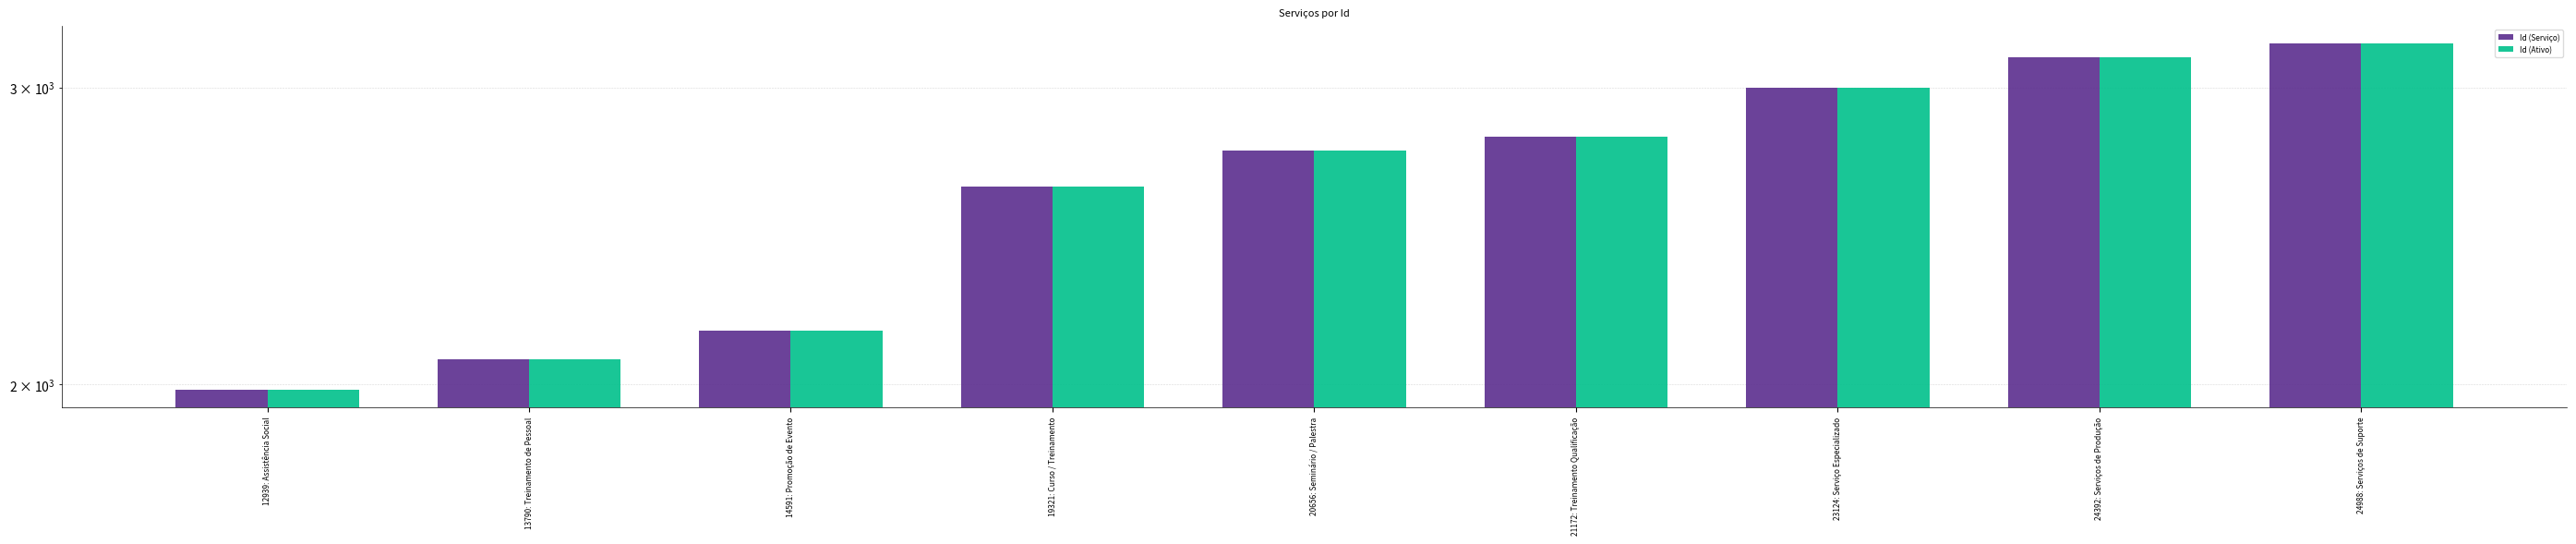

List the series in order of their peak value, lowest first.

Id (Serviço), Id (Ativo)